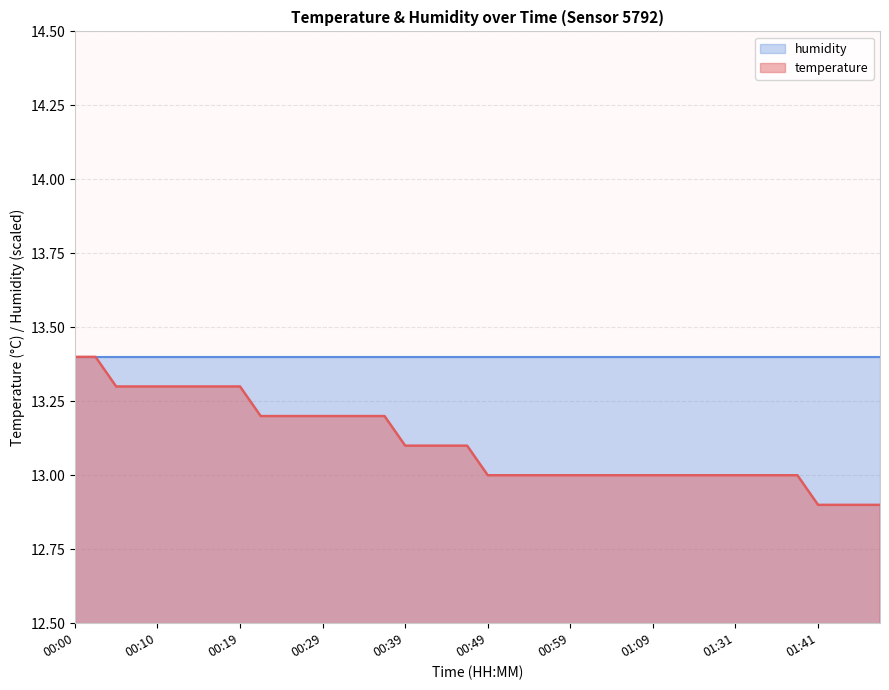

Reading left to right, extract all data points from this chart.

00:00=13.4	00:02=13.4	00:05=13.3	00:07=13.3	00:10=13.3	00:12=13.3	00:14=13.3	00:17=13.3	00:19=13.3	00:22=13.2	00:24=13.2	00:27=13.2	00:29=13.2	00:32=13.2	00:34=13.2	00:37=13.2	00:39=13.1	00:41=13.1	00:44=13.1	00:47=13.1	00:49=13.0	00:52=13.0	00:54=13.0	00:57=13.0	00:59=13.0	01:02=13.0	01:04=13.0	01:07=13.0	01:09=13.0	01:12=13.0	01:17=13.0	01:23=13.0	01:31=13.0	01:34=13.0	01:36=13.0	01:39=13.0	01:41=12.9	01:44=12.9	01:46=12.9	01:49=12.9